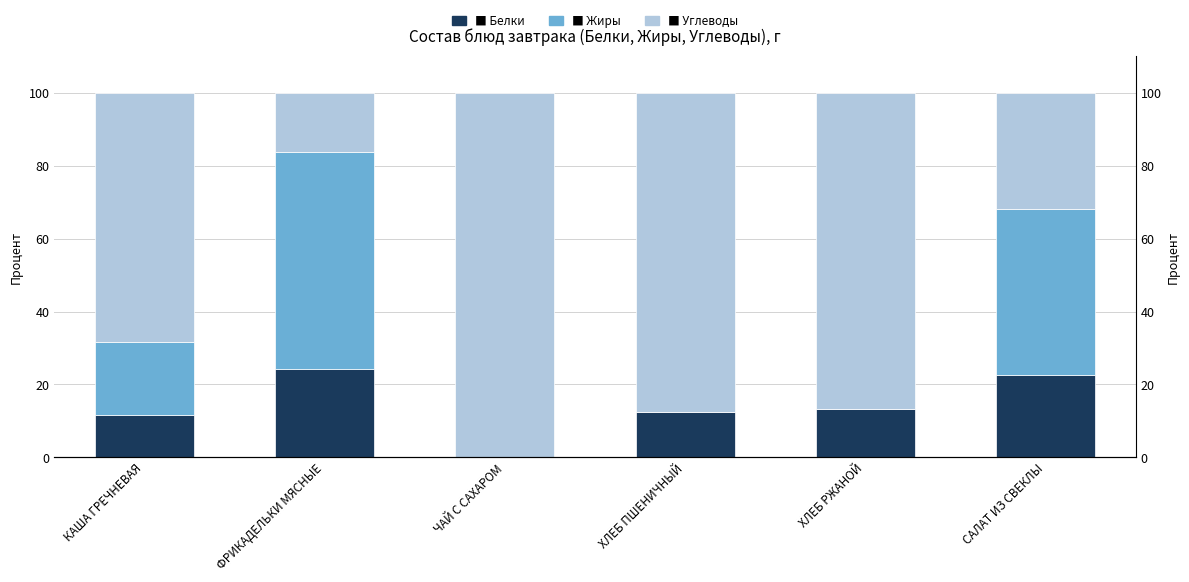

The value of Белки at ФРИКАДЕЛЬКИ МЯСНЫЕ is 24.3. True or false?

True